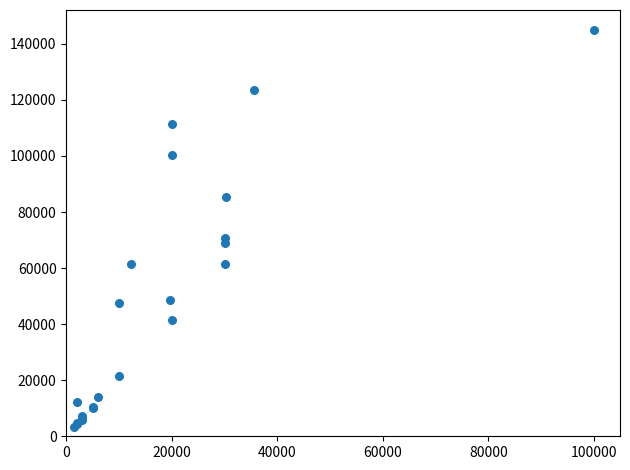

What Y value in the scatter plot is closest to 74240?

70596